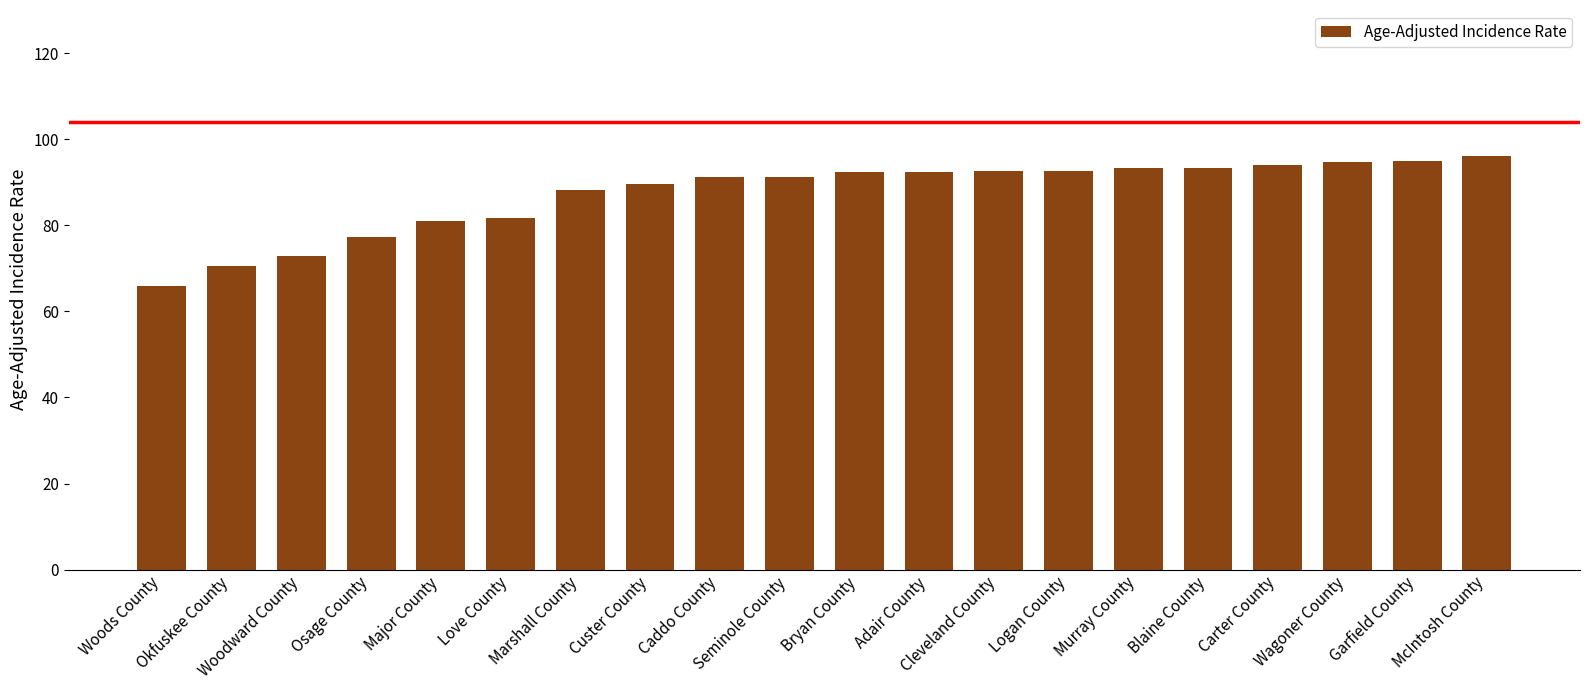

What is the average value?

87.3